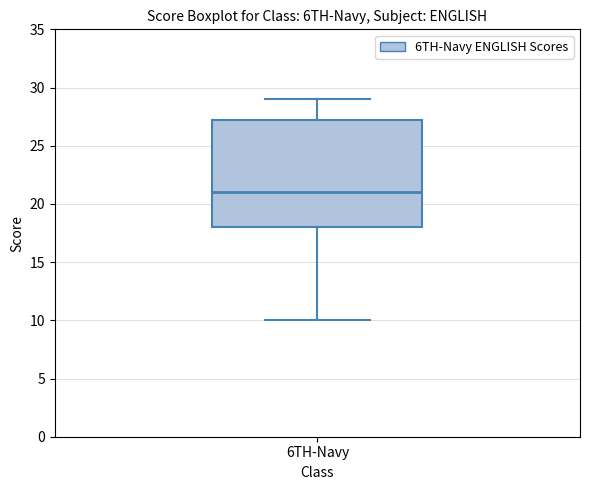

Transcribe this box plot: give where the median line is, the range the box spans, and where the two whiskers end, as read against the y-axis. The values are not printed on the chart, so give them approximately, as read against the axis.

median 21.0, box 18.0 to 27.5, whiskers 10.0 to 29.0